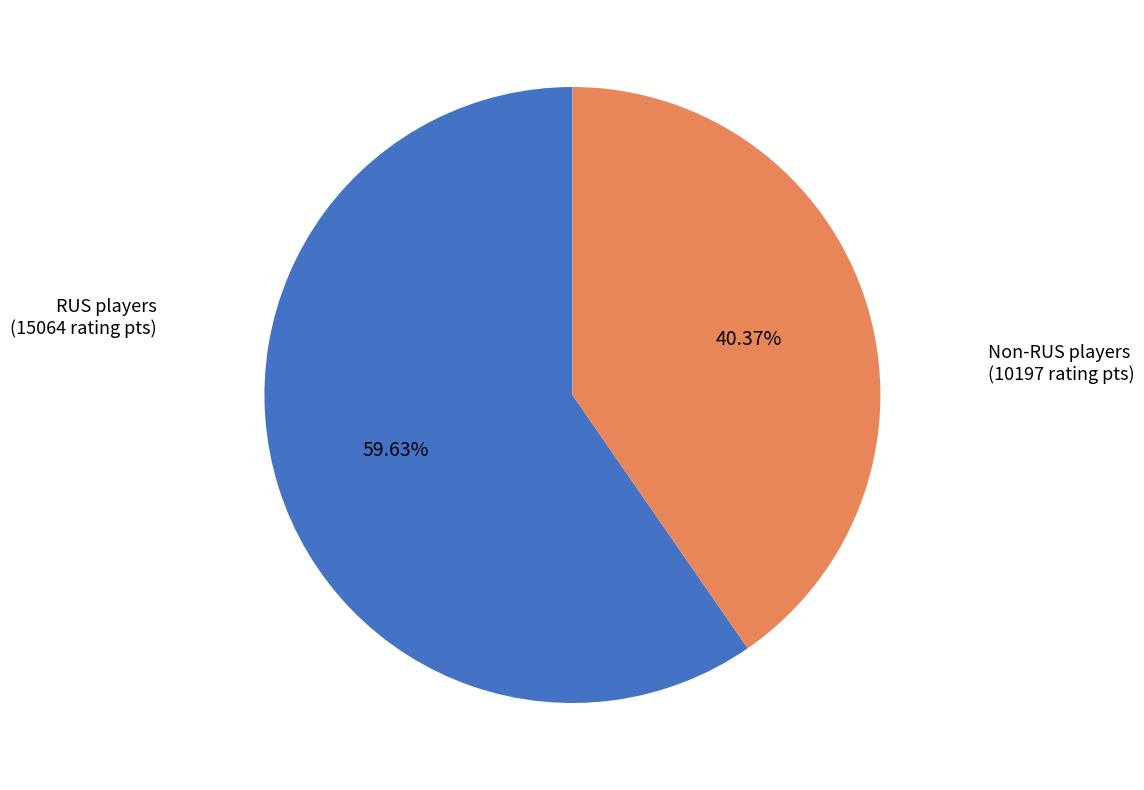

To the nearest percent, what is the difference between the largest and smallest slice percentages?

19%